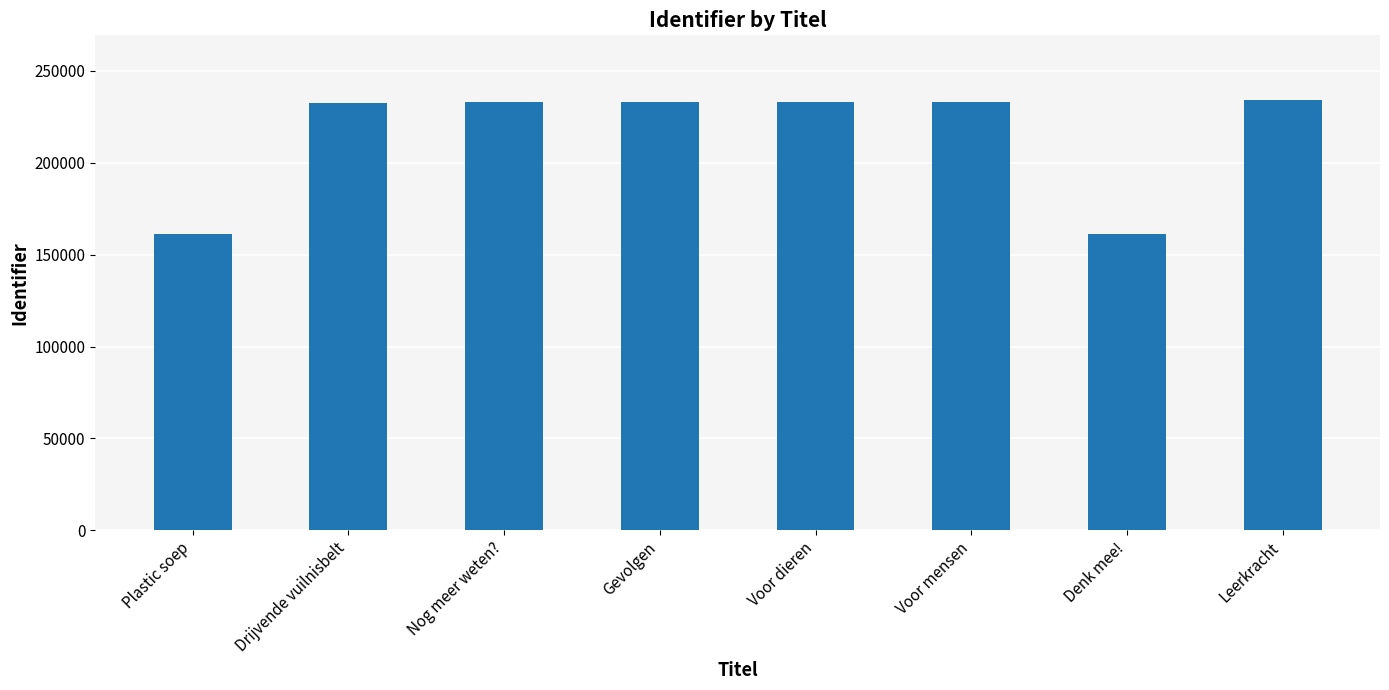

What is the change in value from Nog meer weten? to Gevolgen?

+11